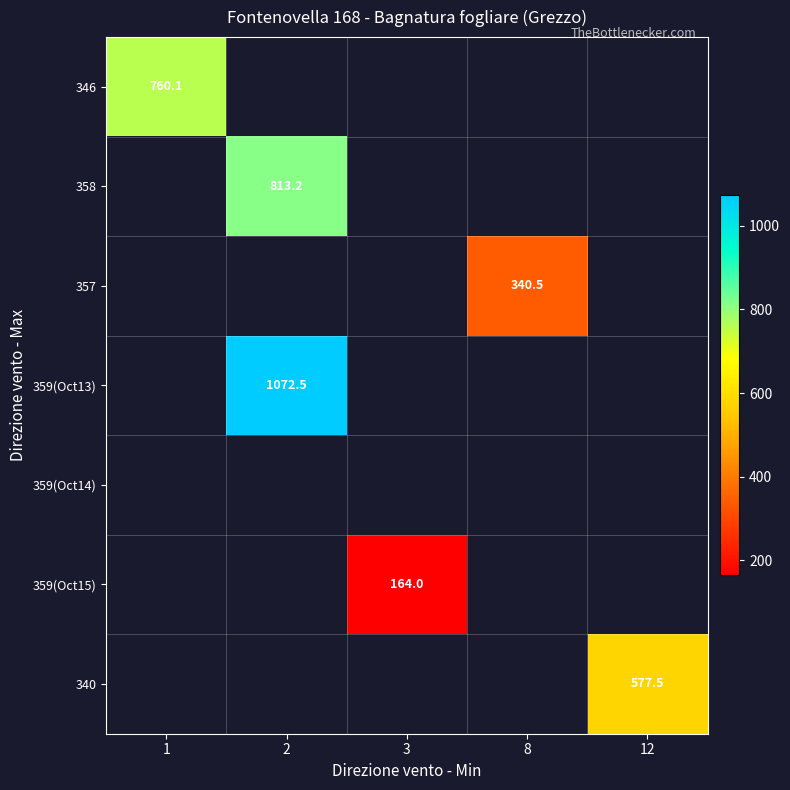

At how many categories does at least one series exceed 478?

3